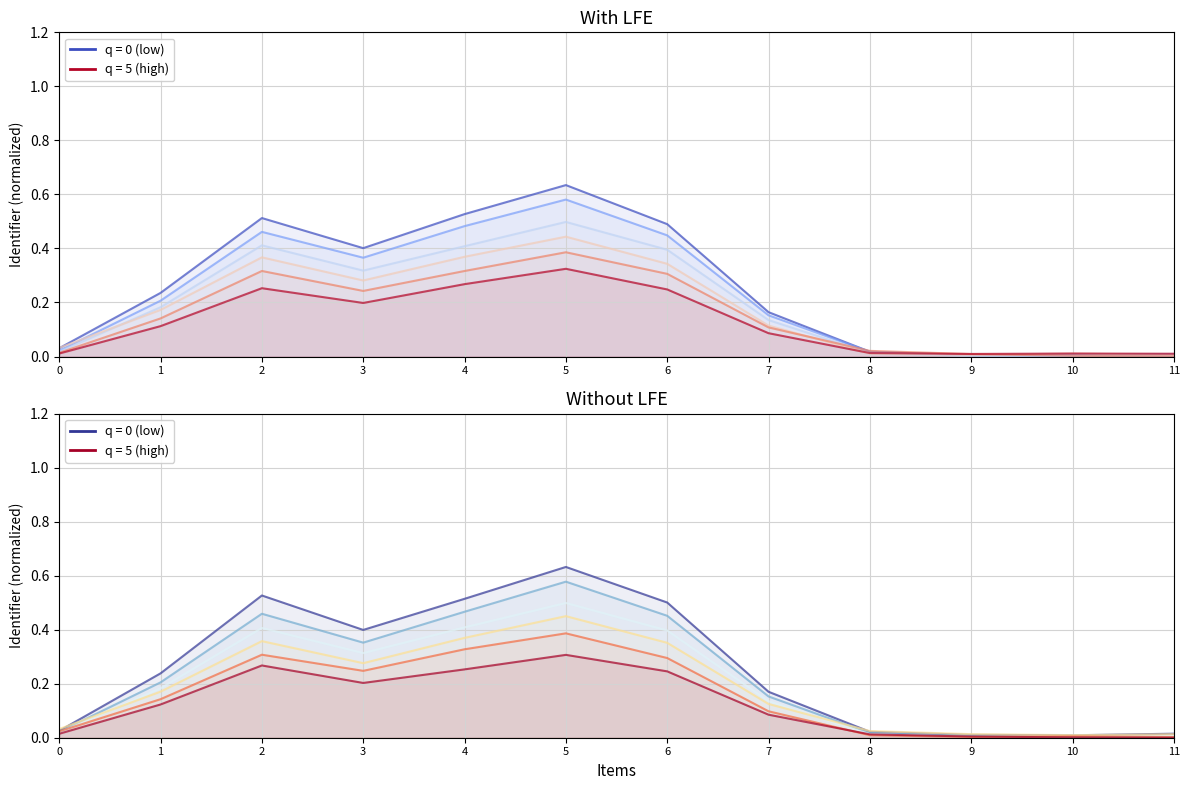

Where is the first local maximum for series 1?

2